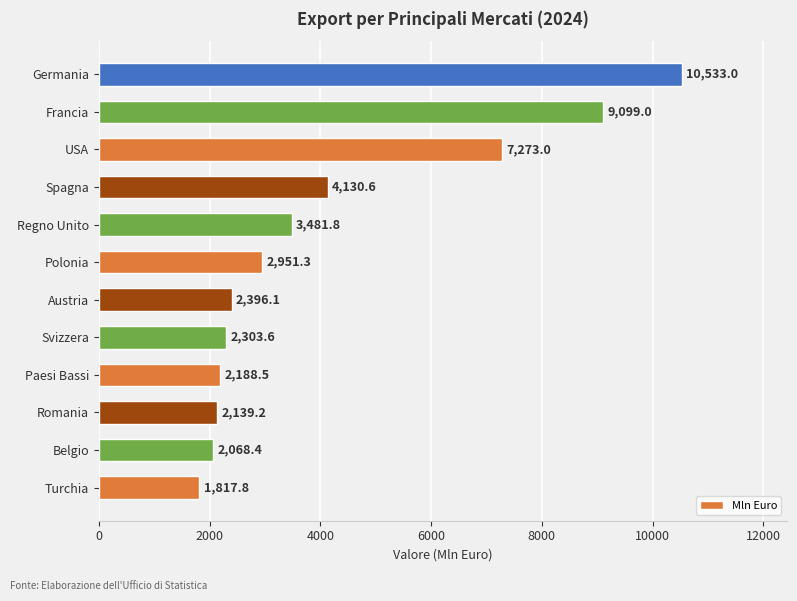

Reading bottom to top, list all the values displayed in this chart.

1817.8	2068.4	2139.2	2188.5	2303.6	2396.1	2951.3	3481.8	4130.6	7273.0	9099.0	10533.0